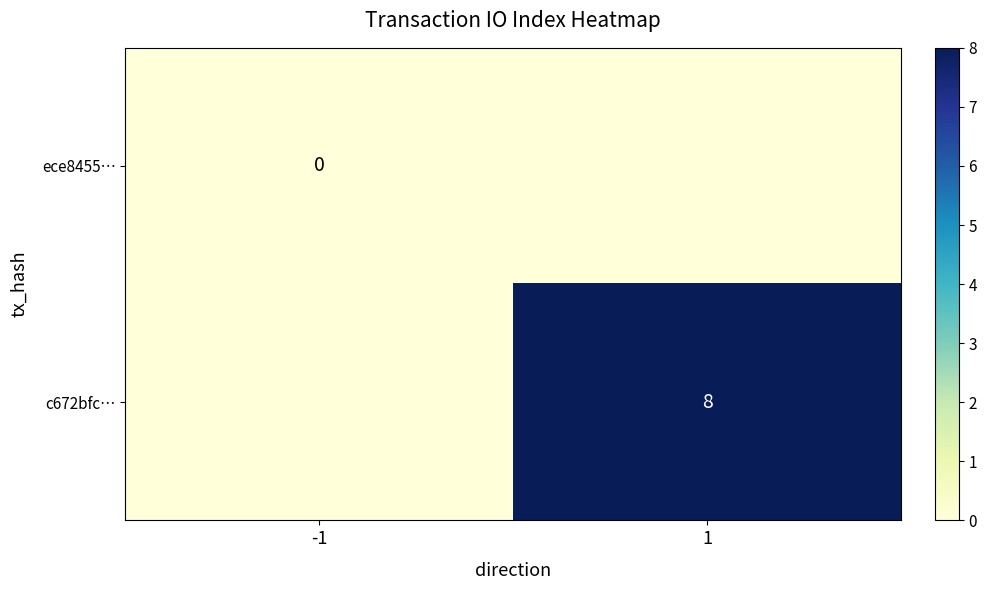

At which category is the sum across all series the highest?

1